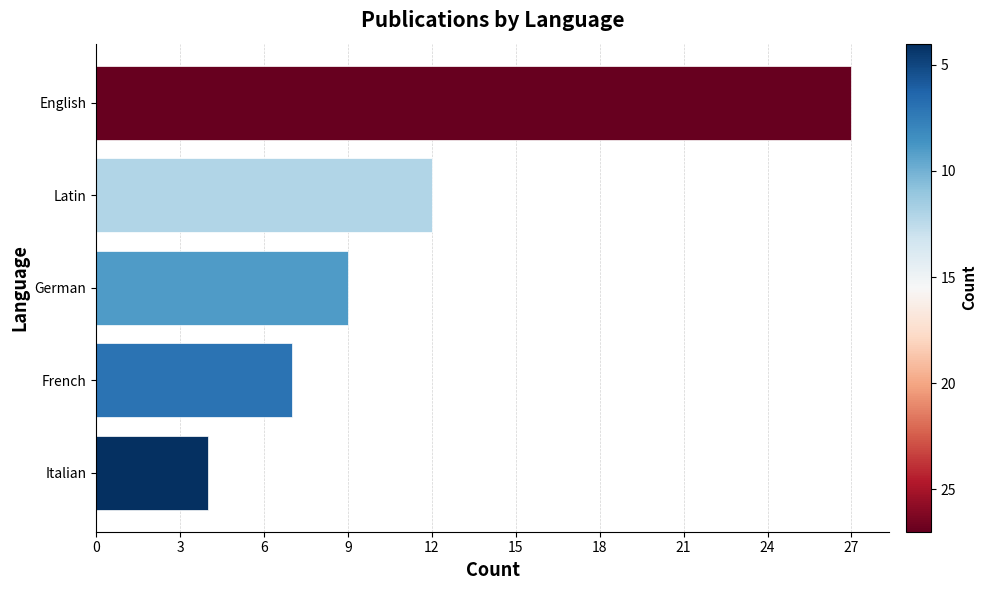

Is it true that the value at Italian is 6?

False